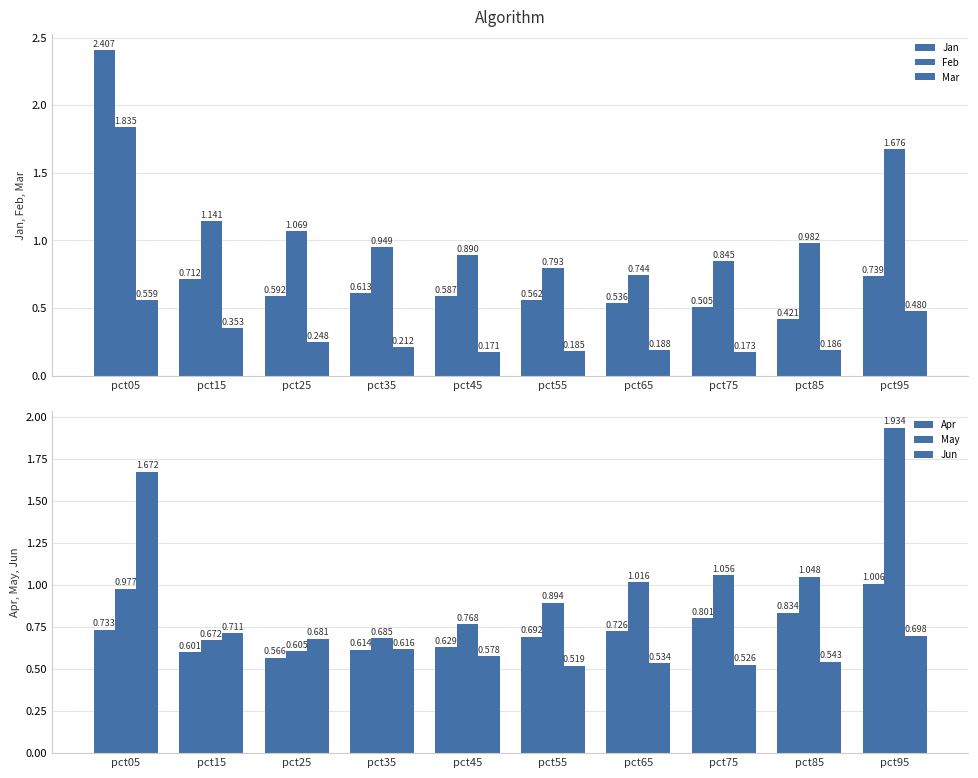

List the series in order of their peak value, highest first.

Jan, May, Feb, Jun, Apr, Mar